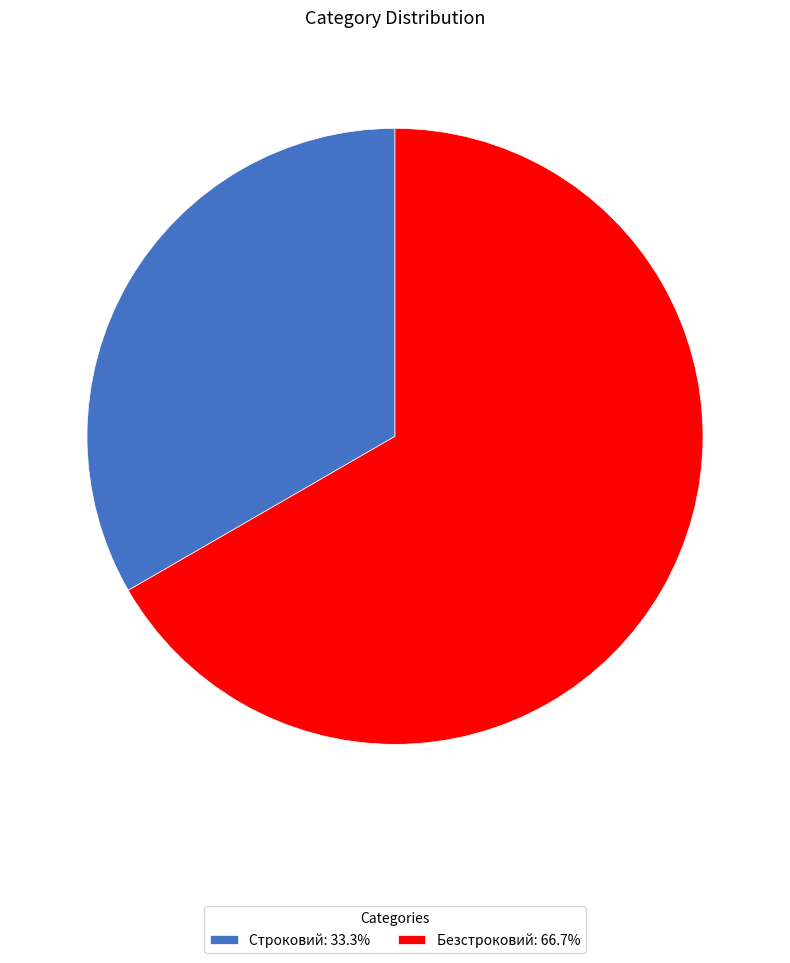

What is the smallest slice in the pie chart?

Строковий